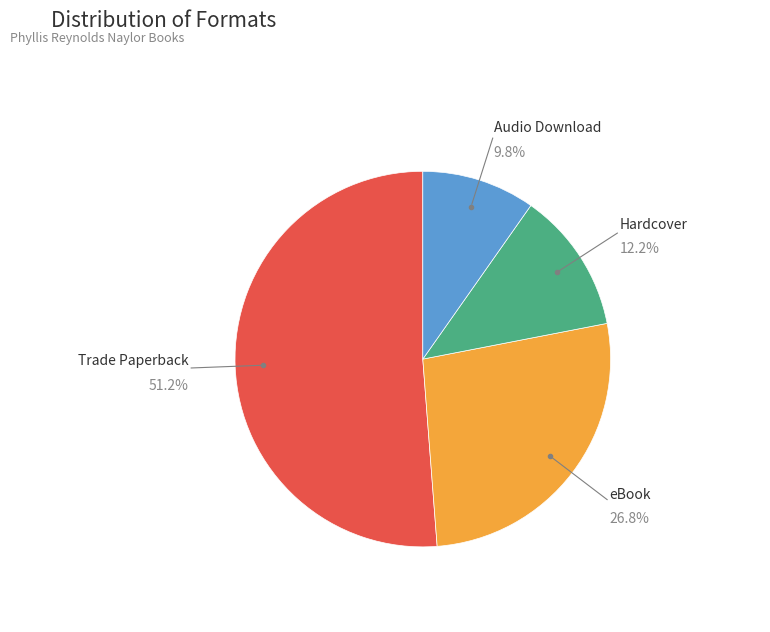

Is there a majority slice in this chart?

Yes